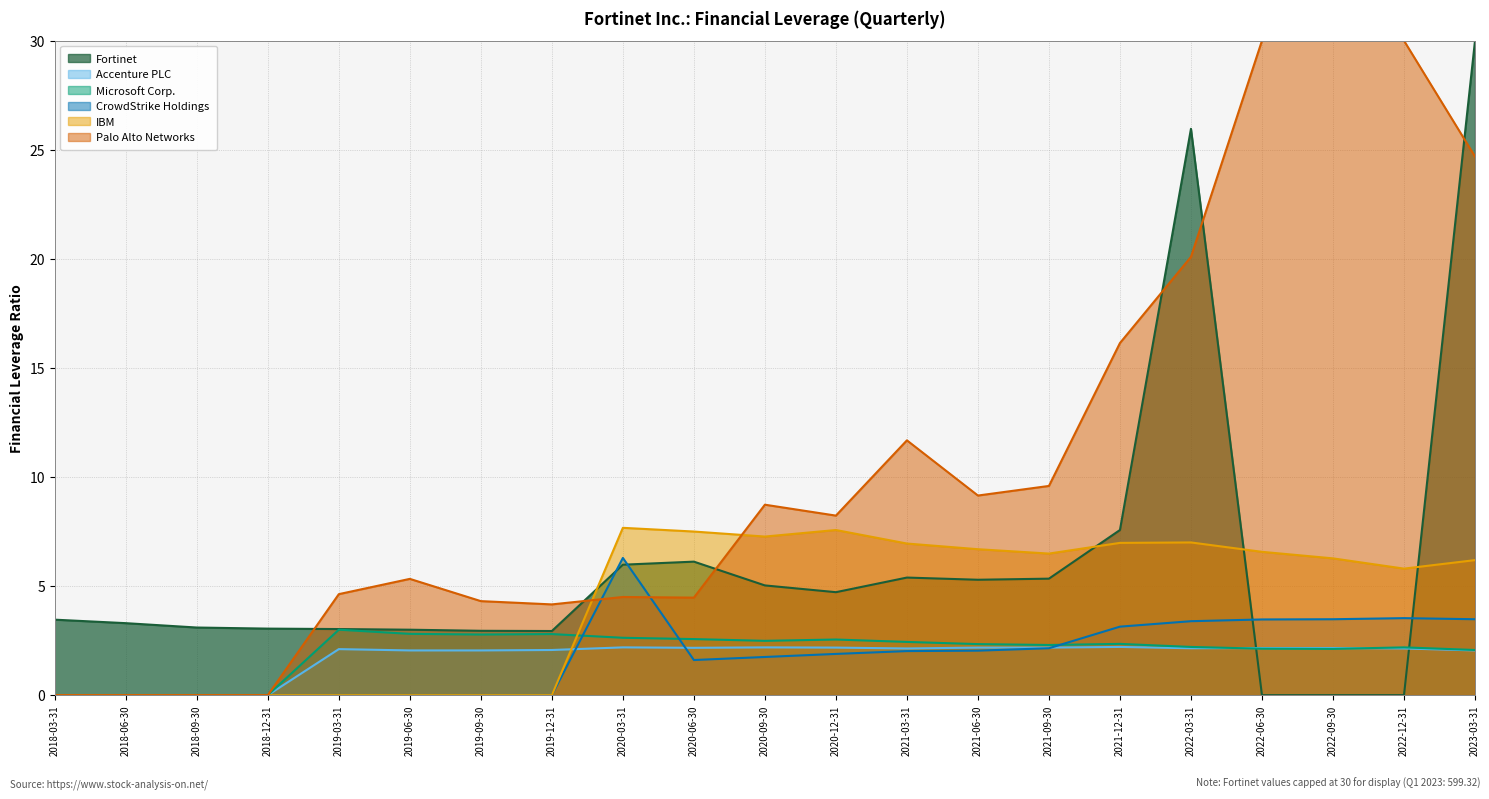

What position from the left is 2020-09-30?

11